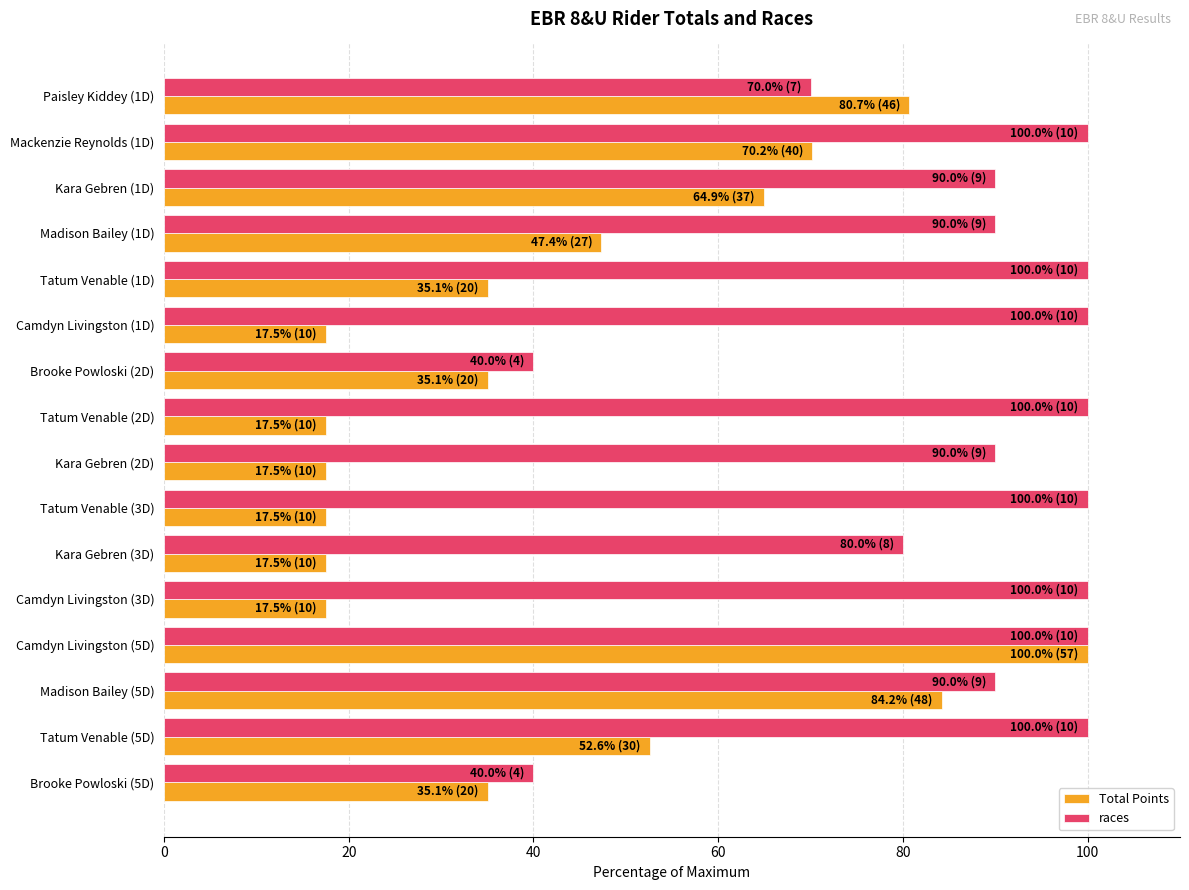

Rank the series at Kara Gebren (3D) from highest to lowest value.

races, Total Points